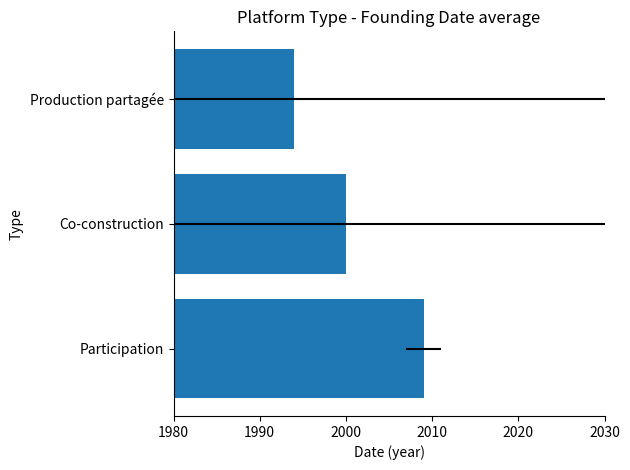

The value at Production partagée is 3240. True or false?

False